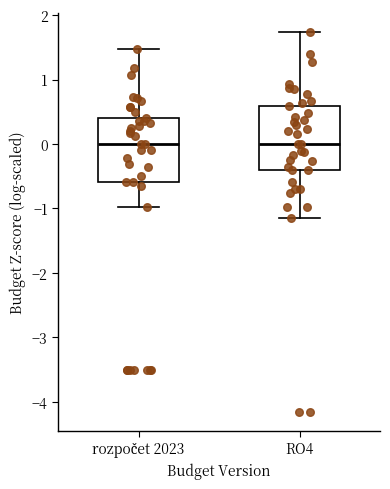

Reading left to right, read every box against the y-axis: the position of its median line, the range the box covers, and the ends of its whiskers. The values are not printed on the chart, so give them approximately, as read against the axis.

rozpočet 2023: median 0.0, box -0.6 to 0.4, whiskers -1.0 to 1.5
RO4: median 0.0, box -0.4 to 0.6, whiskers -1.2 to 1.7